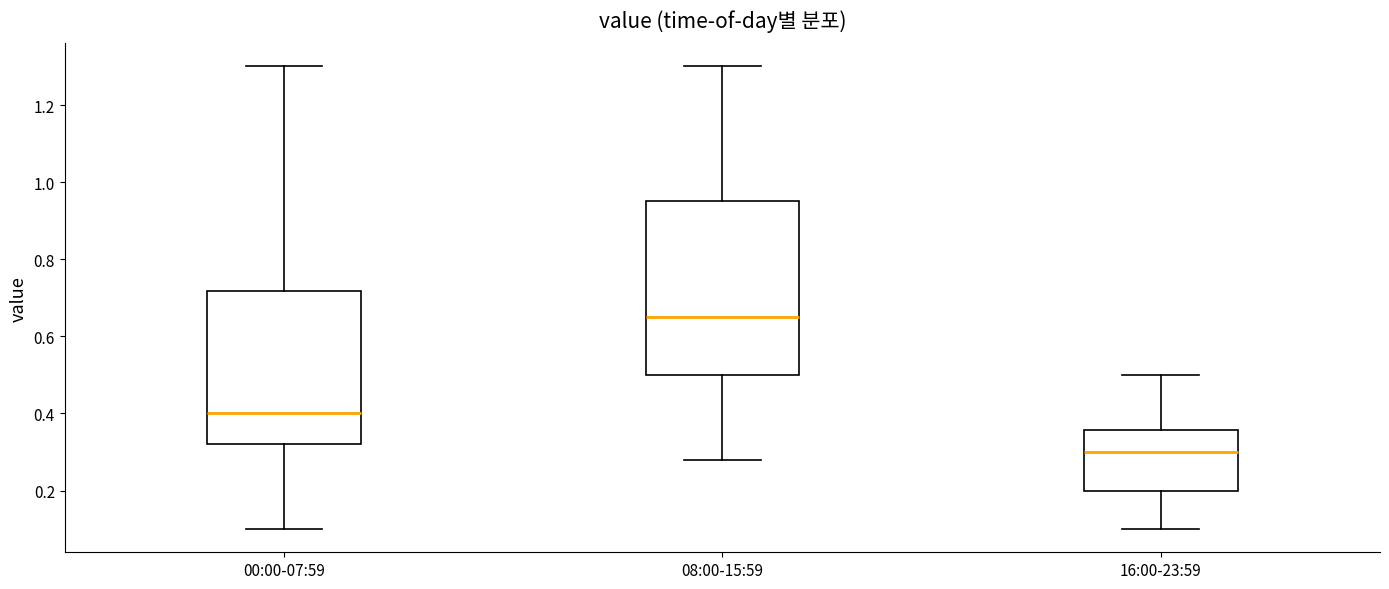

Which box is the tallest, from its lower edge to its upper edge?

08:00-15:59